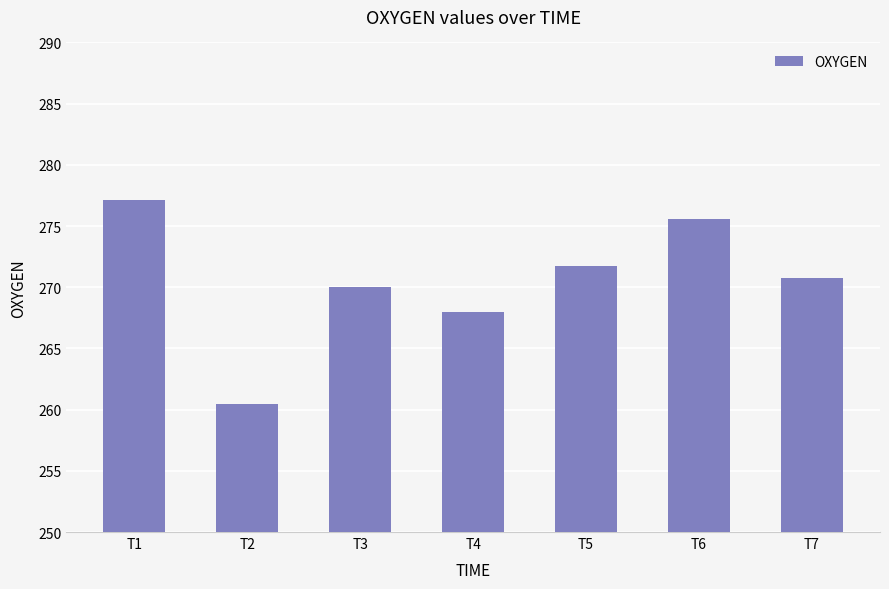

Which has a higher value, T3 or T2?

T3